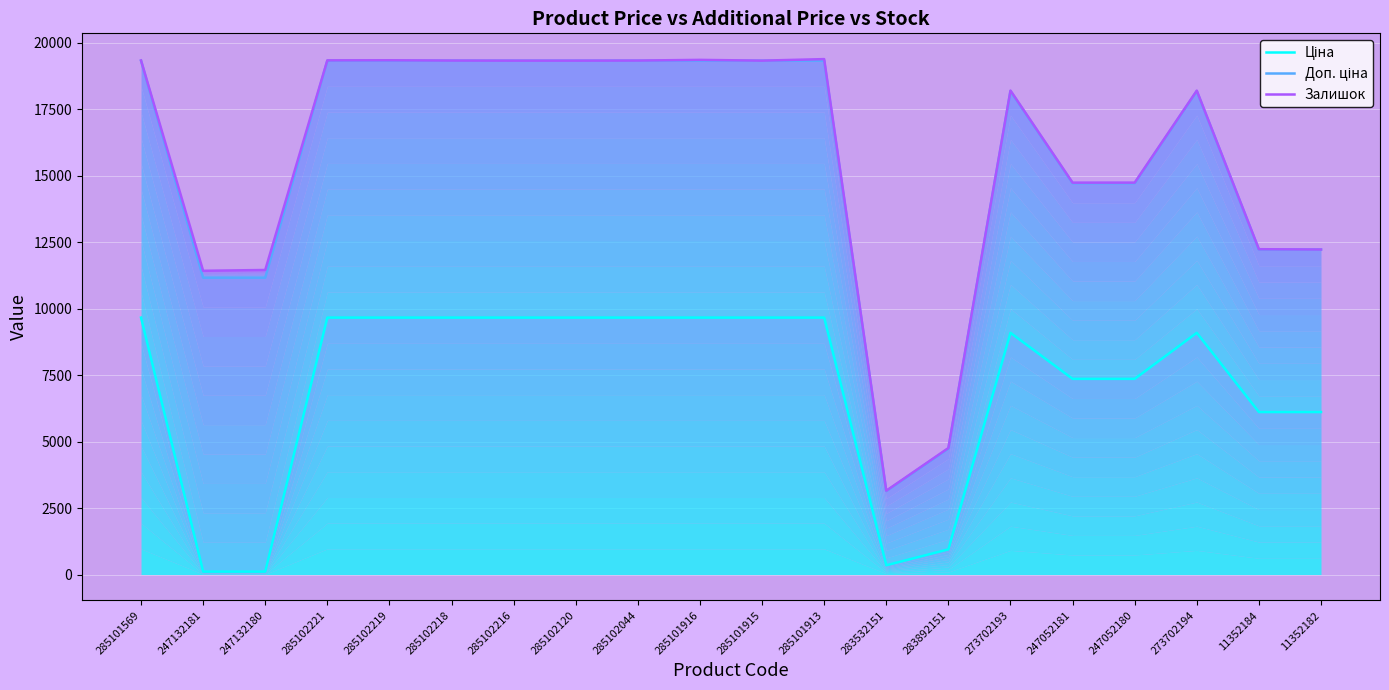

At which category is the sum across all series the highest?

285101913